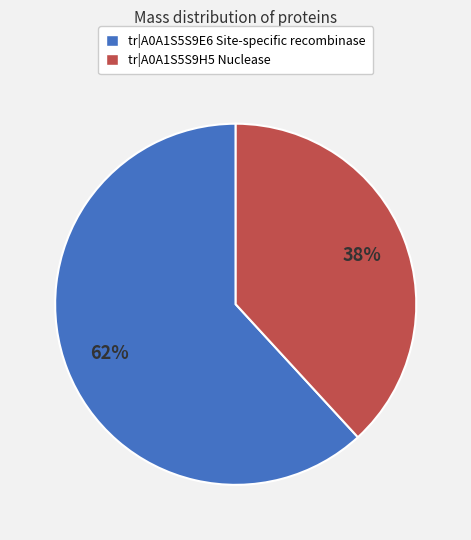

Is the sum of tr|A0A1S5S9H5 Nuclease and tr|A0A1S5S9E6 Site-specific recombinase greater than half?

Yes